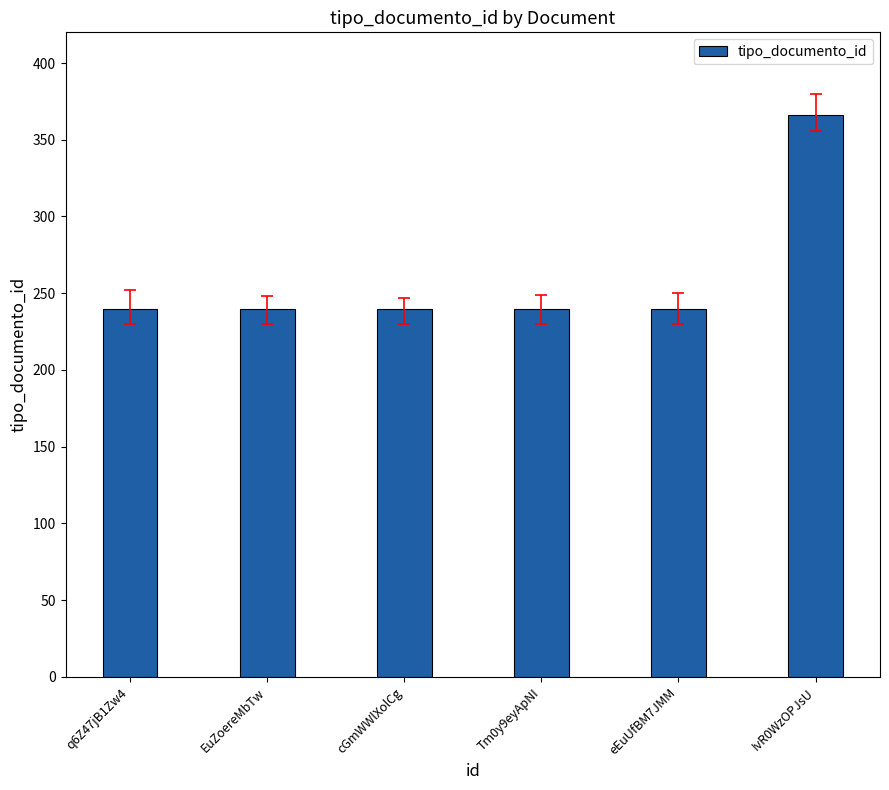

Reading left to right, list all the values displayed in this chart.

240	240	240	240	240	366